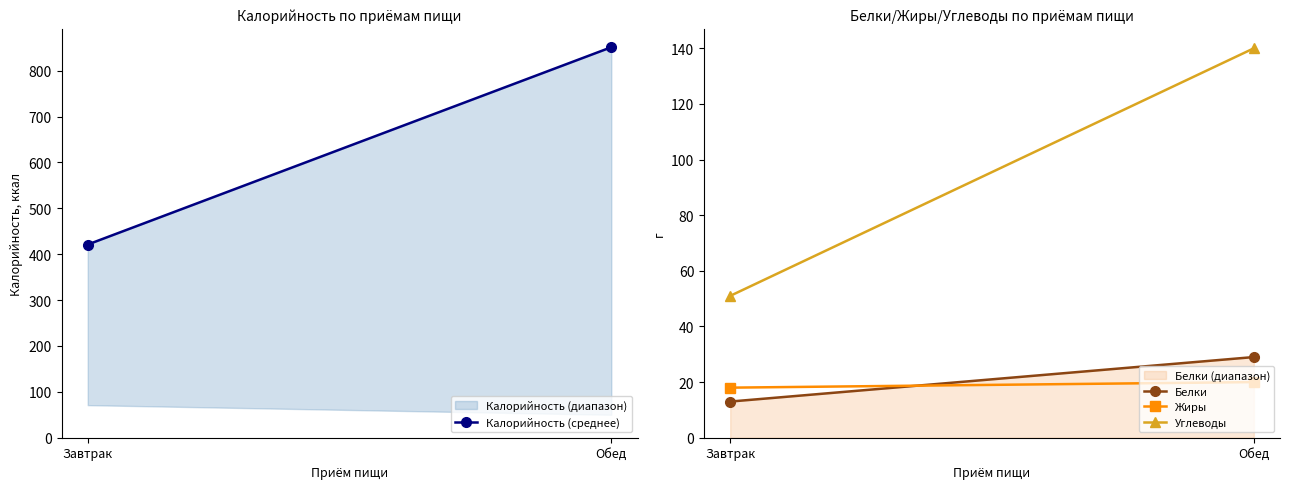

Which series has the largest total across all categories?

Калорийность (среднее)